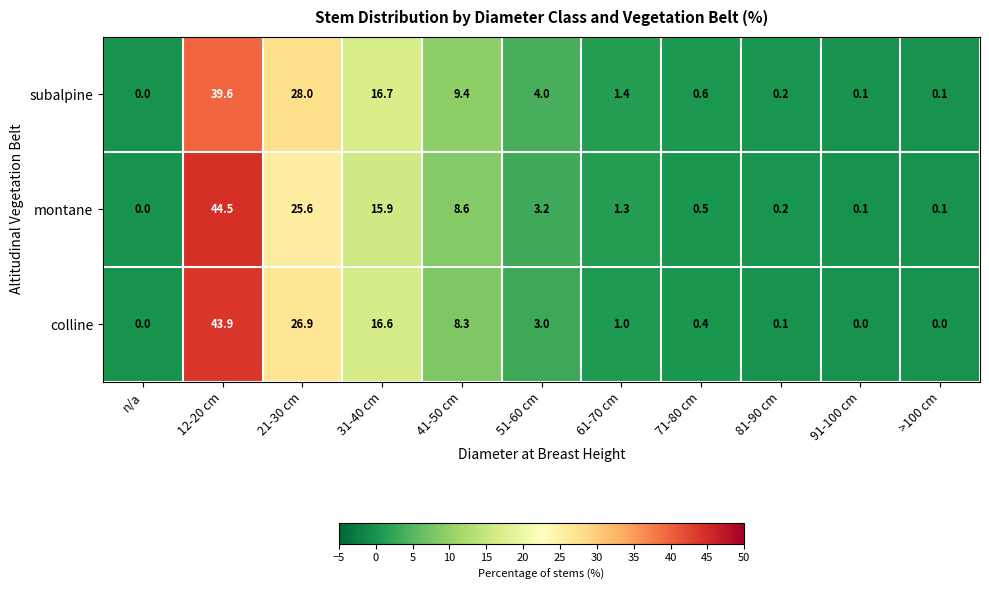

The value of colline at 81-90 cm is 0.0. True or false?

False